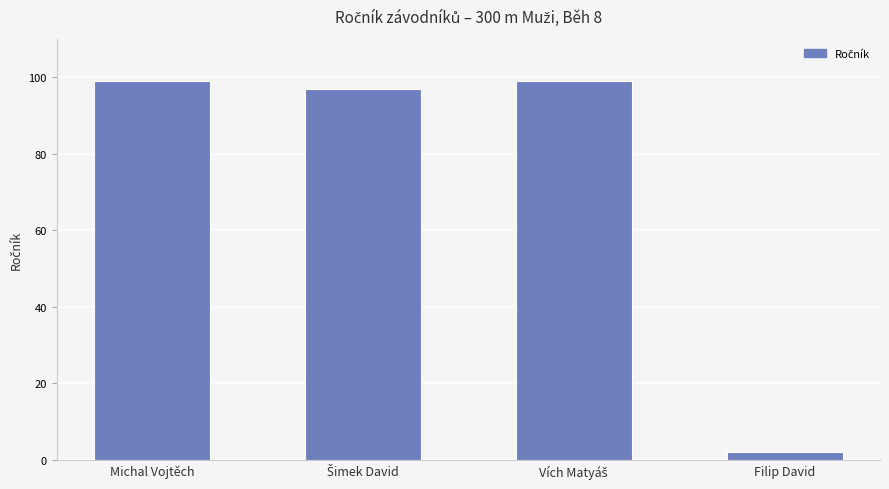

What is the label of the 1st bar from the left?

Michal Vojtěch